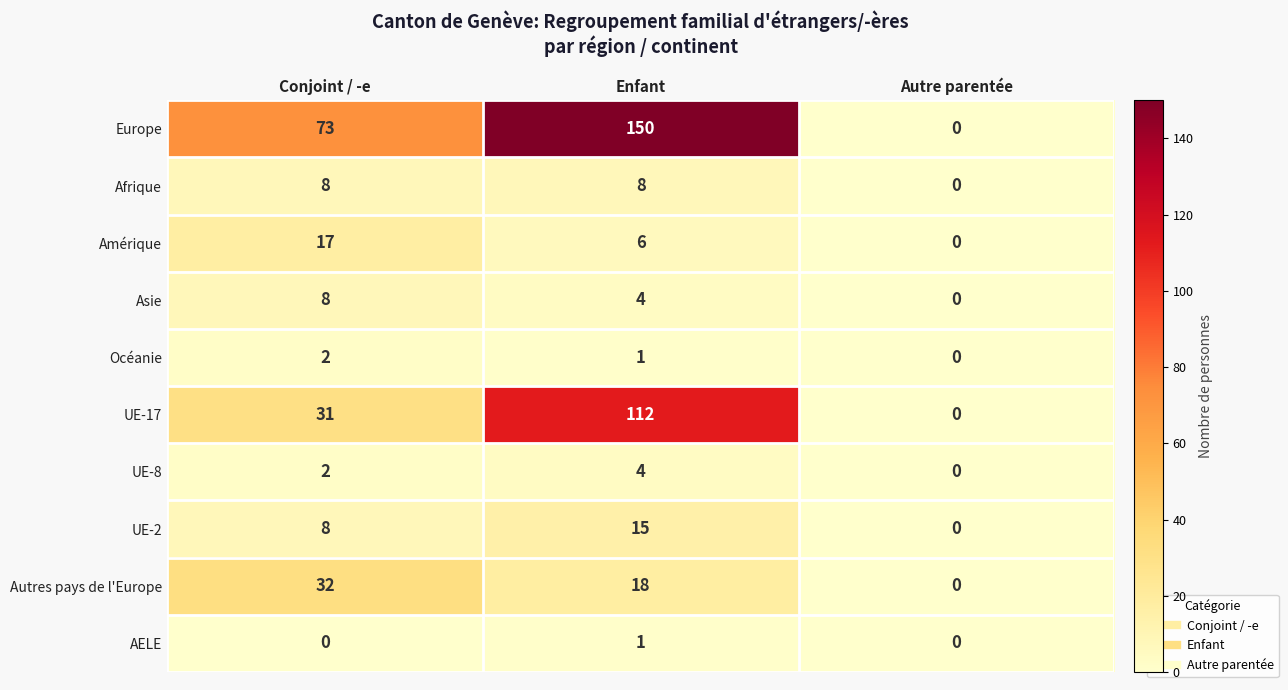

Reading right to left, what are all the values shown in this chart?

Europe: 0	150	73
Afrique: 0	8	8
Amérique: 0	6	17
Asie: 0	4	8
Océanie: 0	1	2
UE-17: 0	112	31
UE-8: 0	4	2
UE-2: 0	15	8
Autres pays de l'Europe: 0	18	32
AELE: 0	1	0